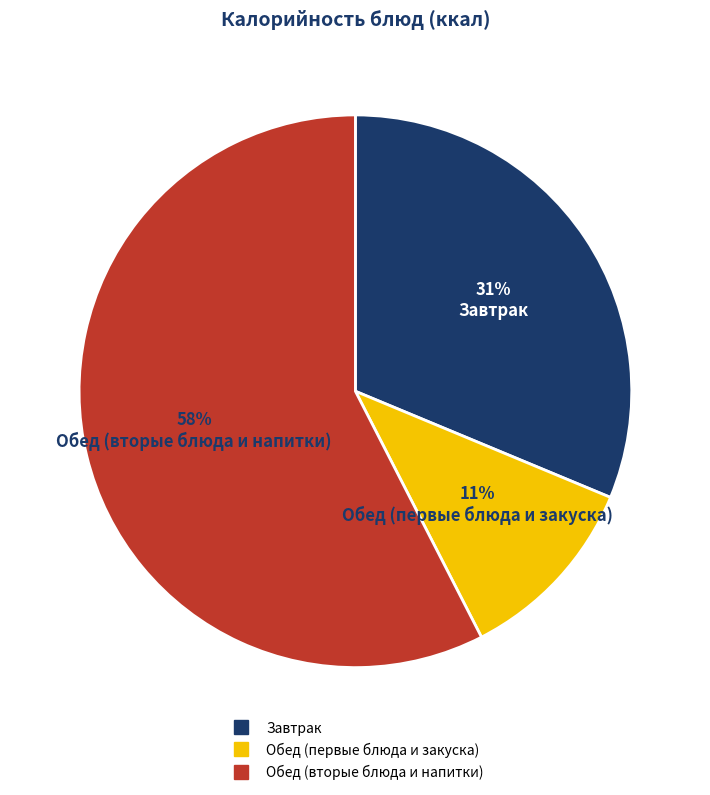

Is there any slice that represents more than half of the pie?

Yes